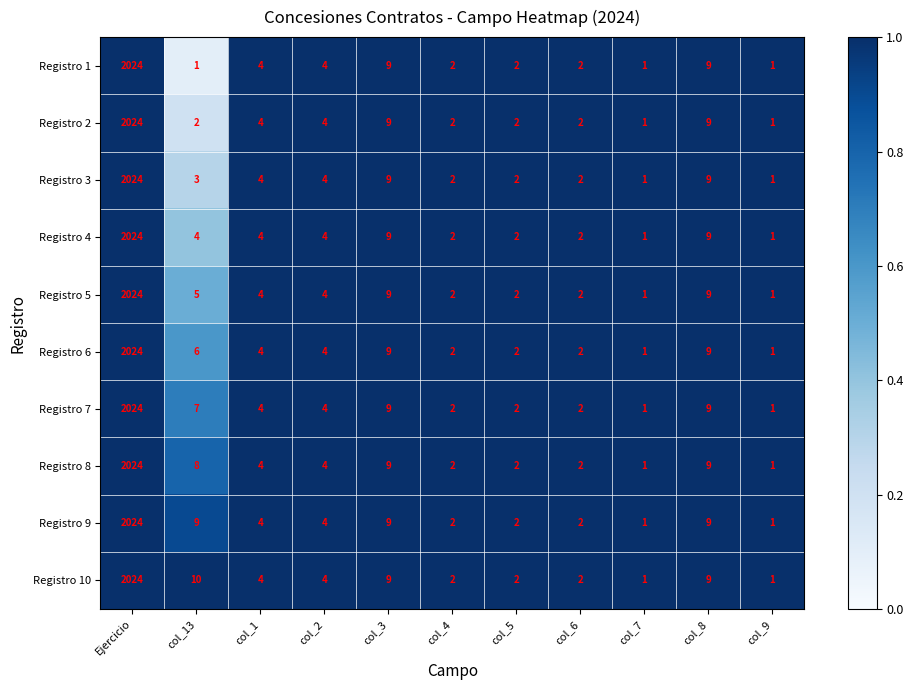

Which series has the largest total across all categories?

Registro 10